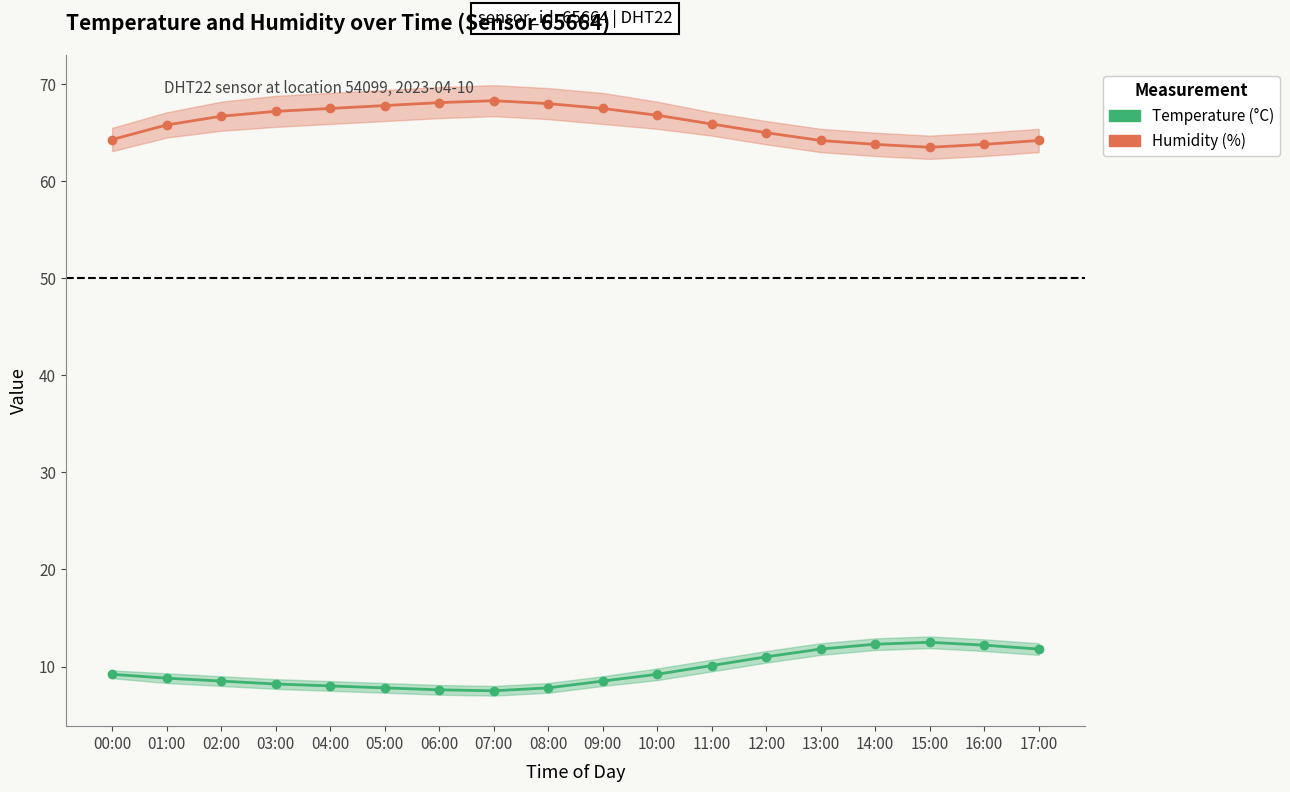

Rank the series at 15:00 from highest to lowest value.

Humidity (%), Temperature (°C)